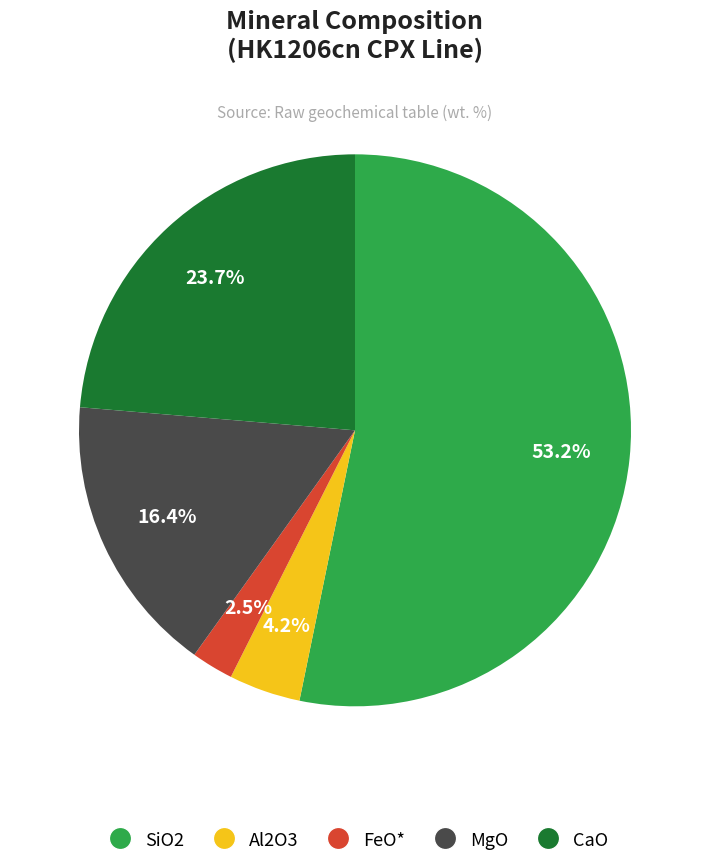

To the nearest percent, what is the average slice percentage?

20%